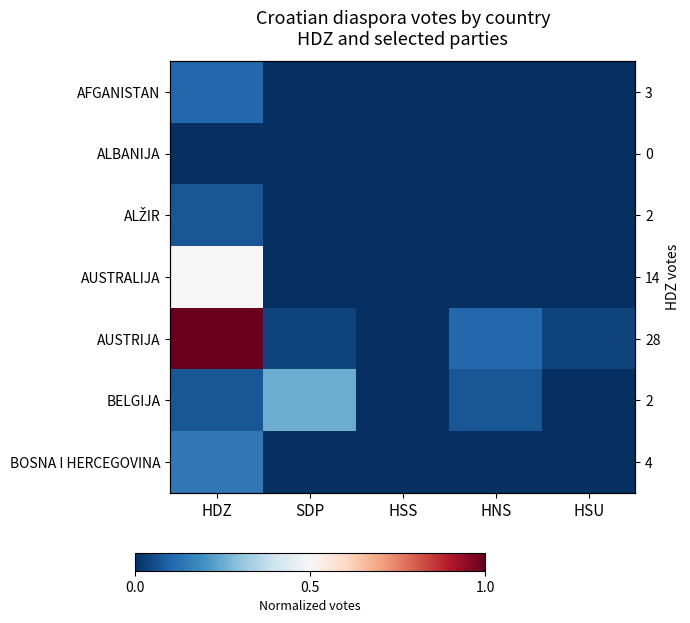

What is the spread (max minus min) of values at SDP?

0.2